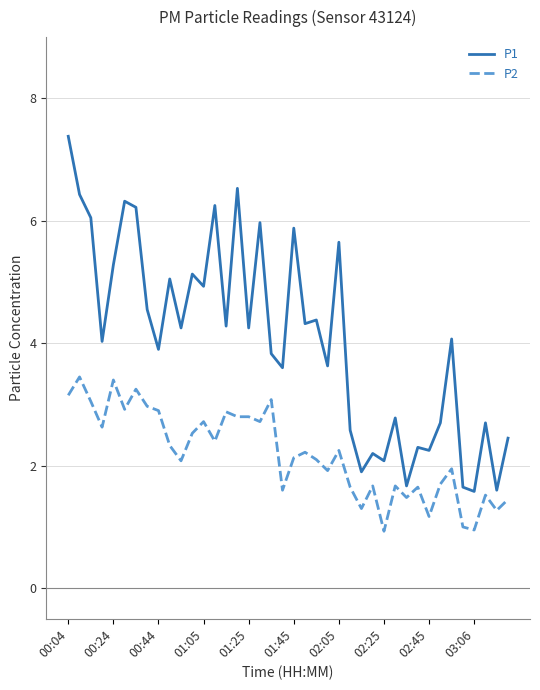

In P1, how many points are higher than both neighbors (excluding endpoints)?

14